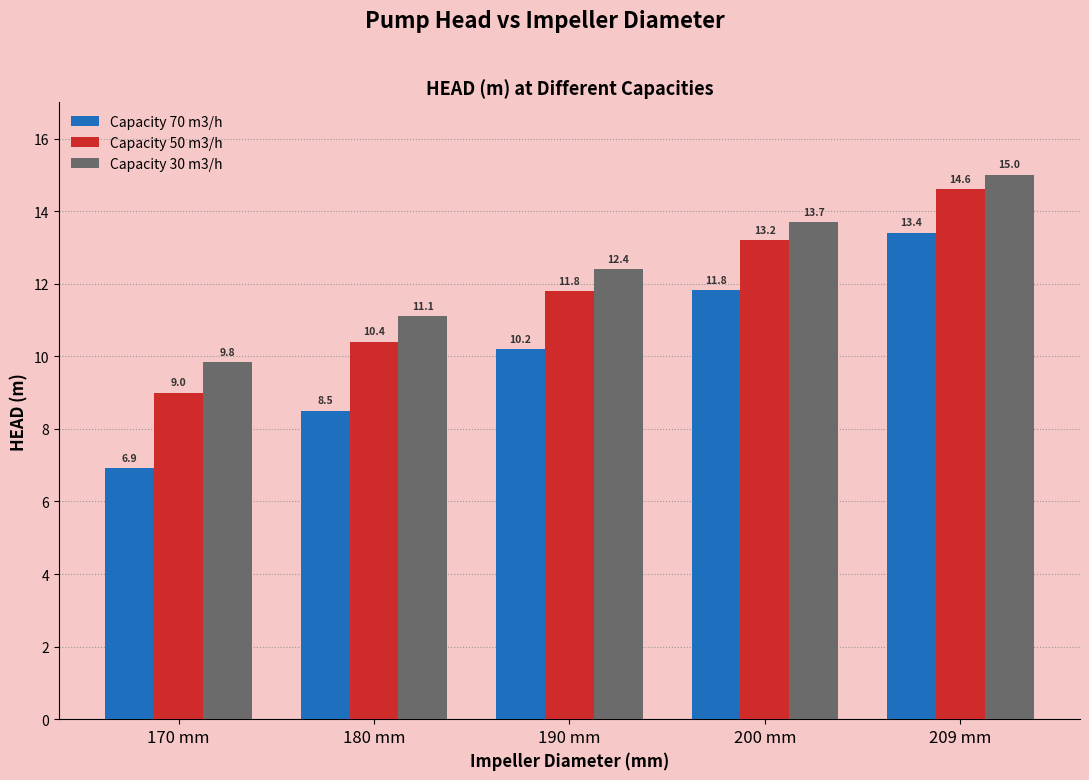

Which series has the widest spread of values?

Capacity 70 m3/h